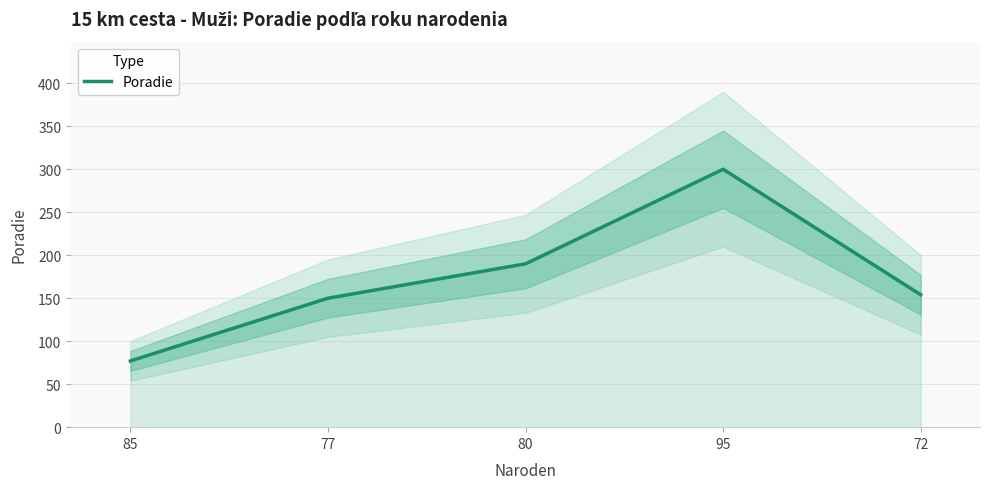

Rank the categories by value from highest to lowest.

95, 80, 72, 77, 85